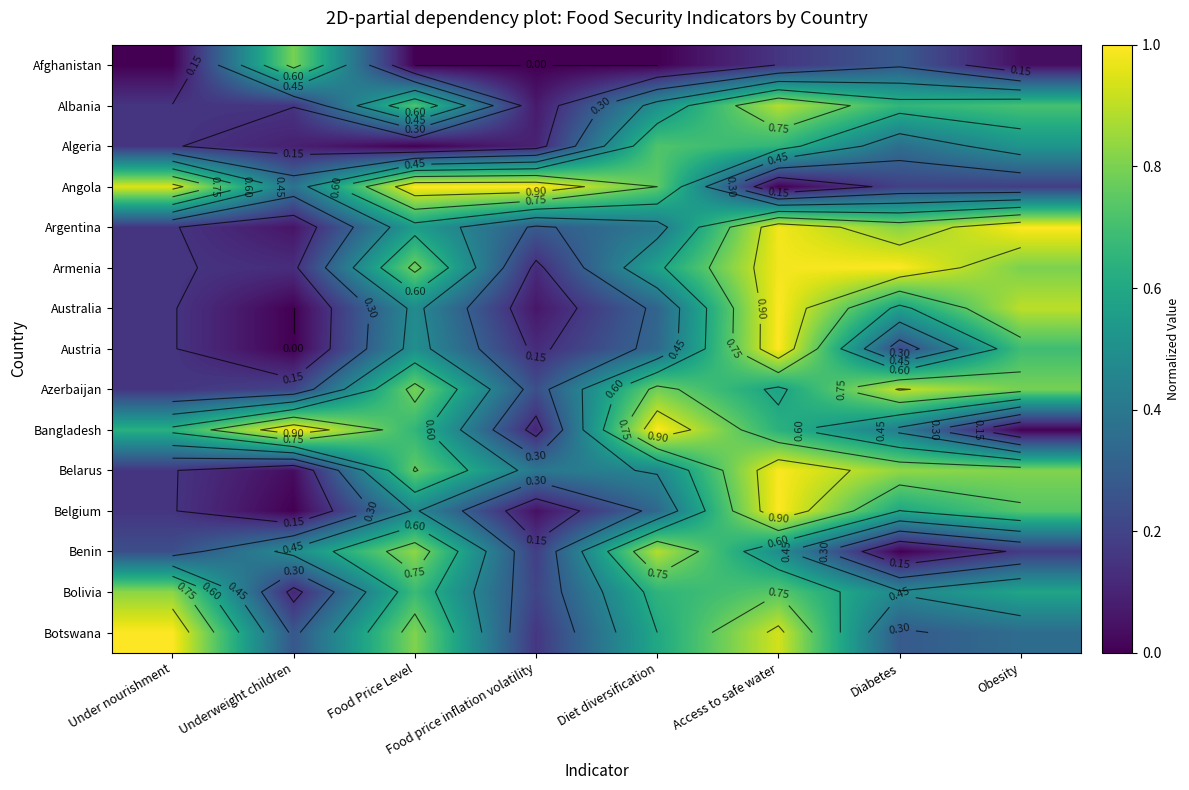

Is the value of Albania at Access to safe water greater than the value of Belarus at Food price inflation volatility?

Yes